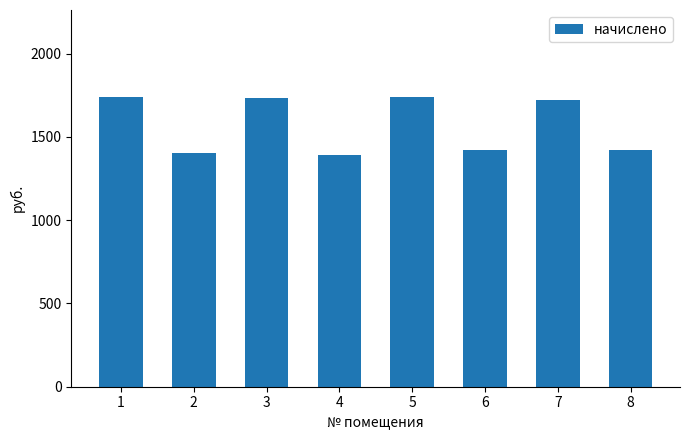

What is the minimum value shown in the chart?

1389.5